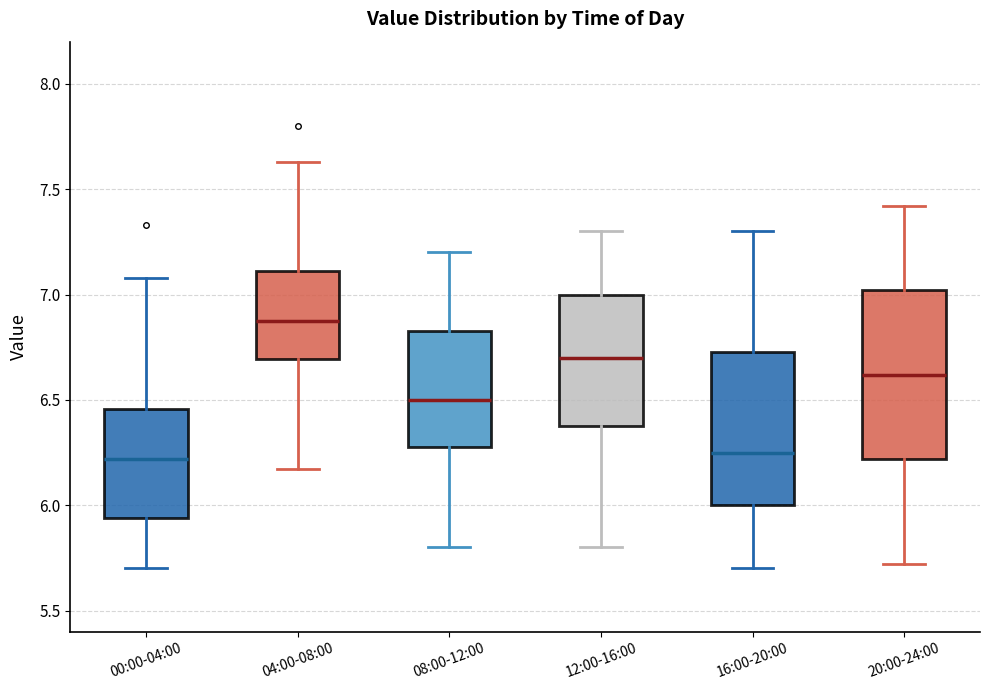

Reading left to right, transcribe this box plot: for each box, give where its median line is, the range the box spans, and where its two whiskers end, as read against the y-axis. The values are not printed on the chart, so give them approximately, as read against the axis.

00:00-04:00: median 6.20, box 5.95 to 6.45, whiskers 5.70 to 7.10
04:00-08:00: median 6.90, box 6.70 to 7.10, whiskers 6.15 to 7.65
08:00-12:00: median 6.50, box 6.30 to 6.85, whiskers 5.80 to 7.20
12:00-16:00: median 6.70, box 6.40 to 7.00, whiskers 5.80 to 7.30
16:00-20:00: median 6.25, box 6.00 to 6.75, whiskers 5.70 to 7.30
20:00-24:00: median 6.60, box 6.20 to 7.00, whiskers 5.70 to 7.40